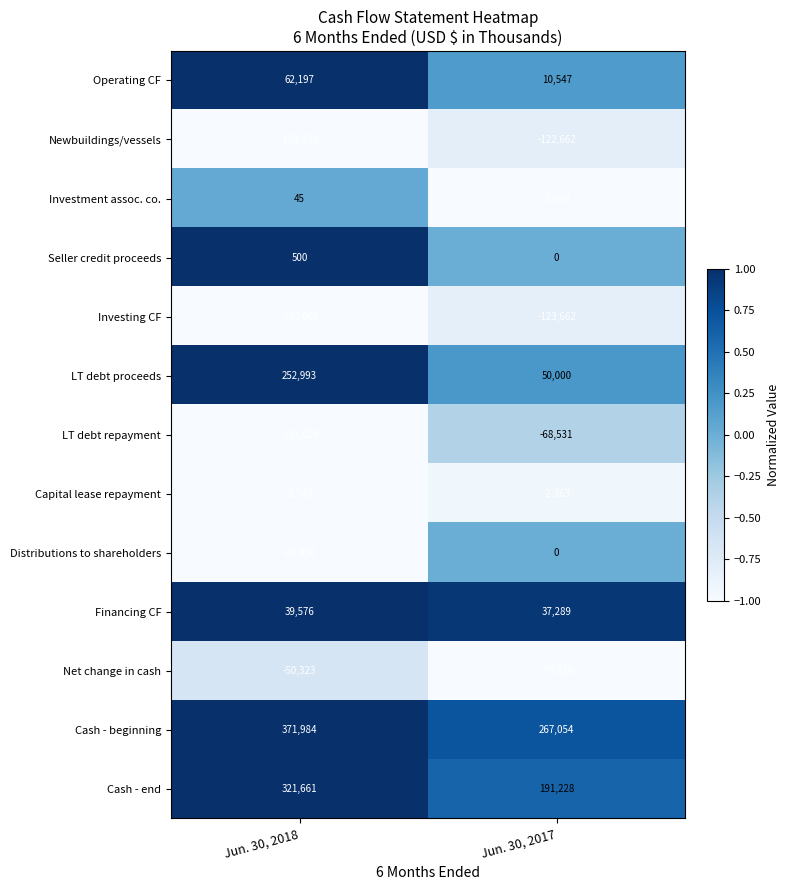

What is the difference between the Newbuildings/vessels values at Jun. 30, 2018 and Jun. 30, 2017?

30642